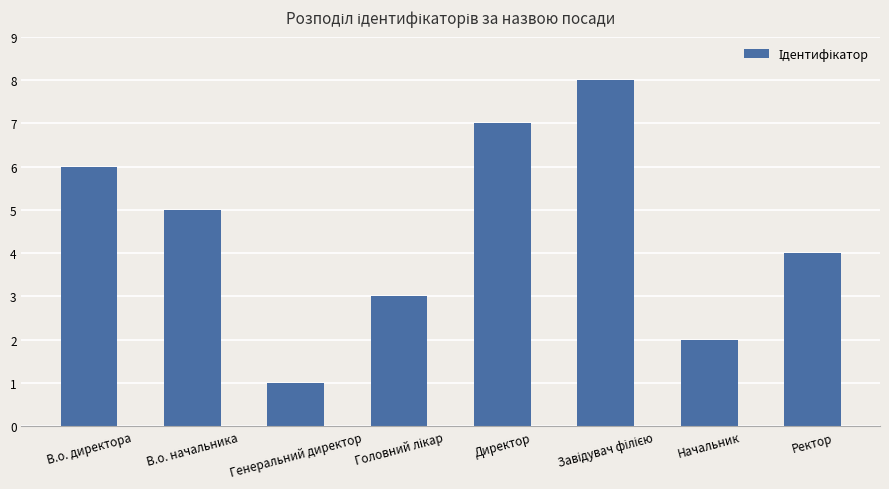

True or false: the data shows 2 at Начальник.

True